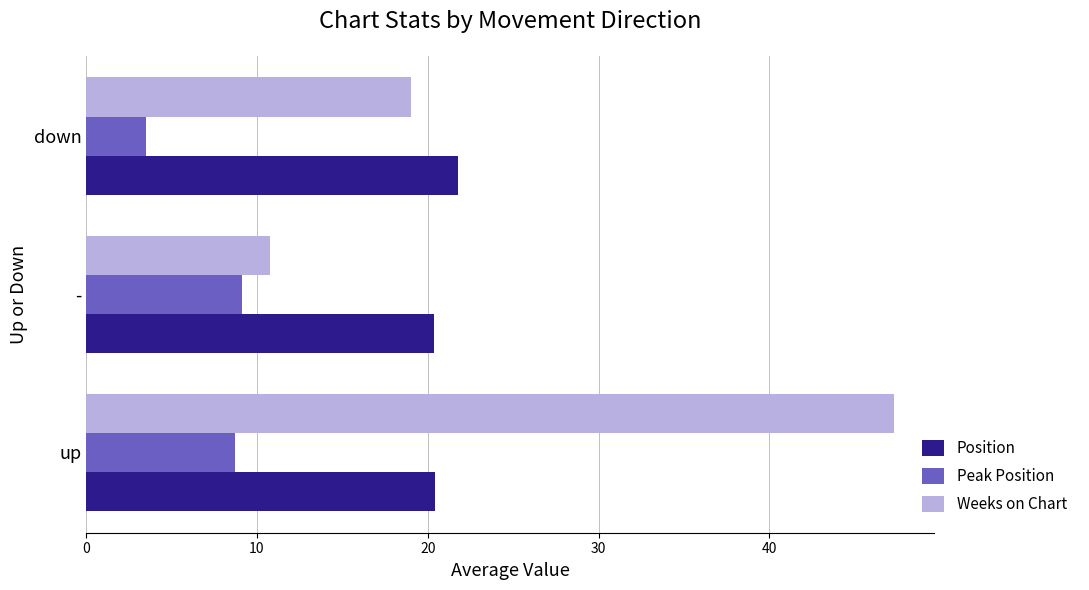

Rank the series by their maximum value, from highest to lowest.

Weeks on Chart, Position, Peak Position